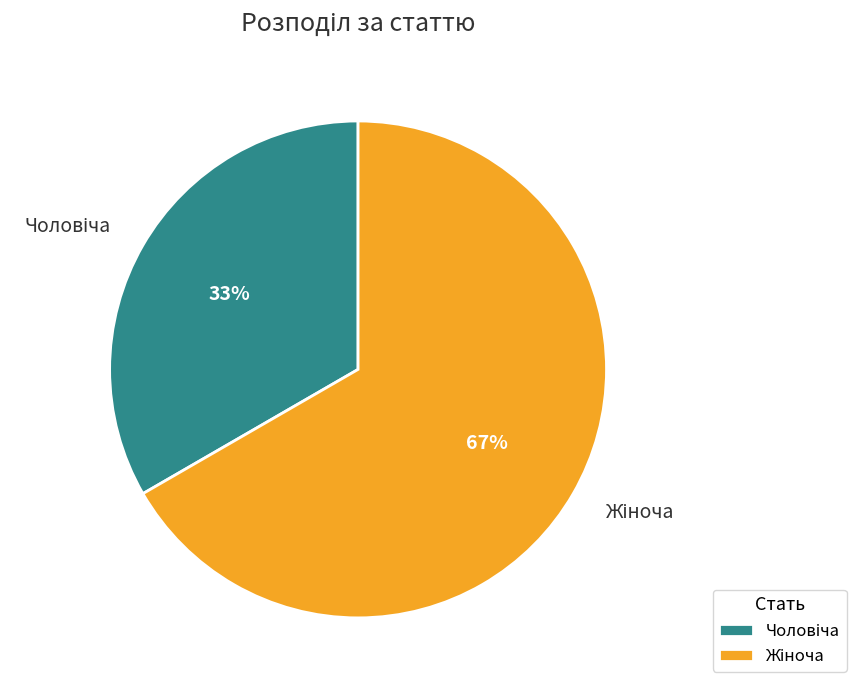

To the nearest percent, what is the average slice percentage?

50%